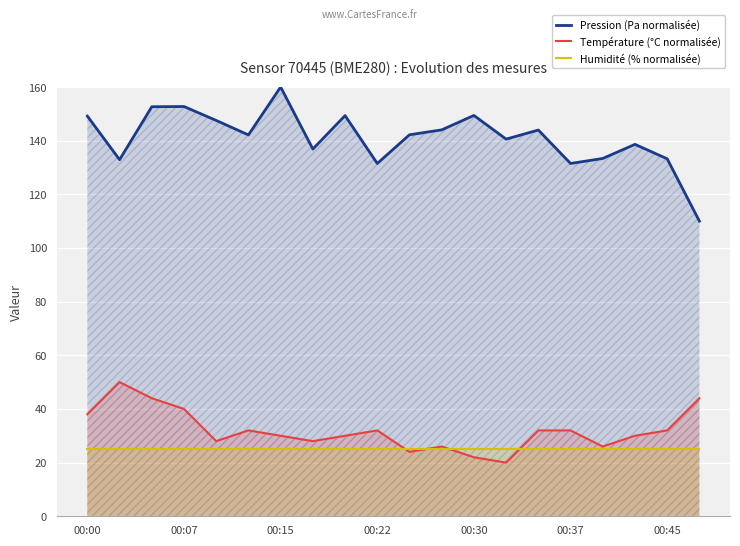

What is the approximate value of Température (°C normalisée) at 00:22?

32.0